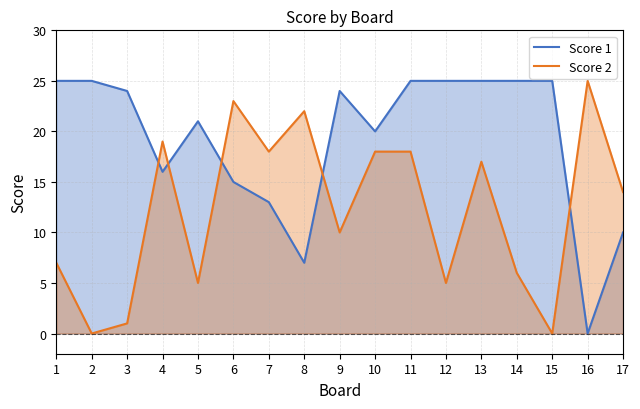

How many data points in Score 1 are less than 24?

8